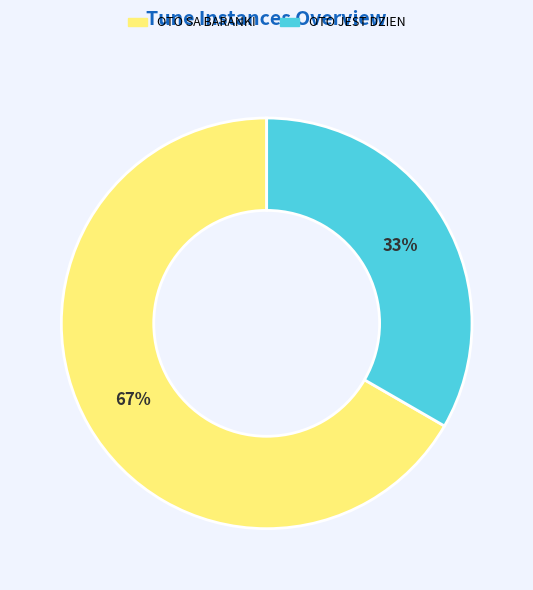

Does any single category account for the majority?

Yes